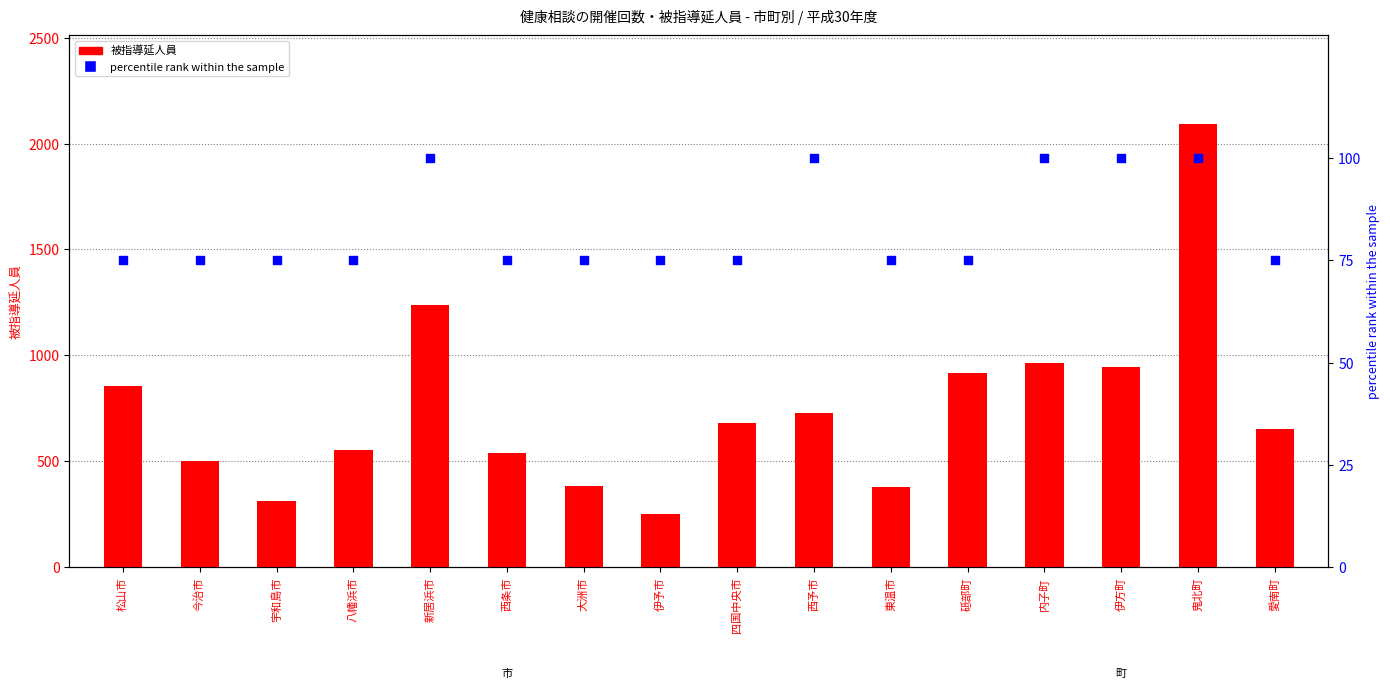

Which series has the largest total across all categories?

被指導延人員